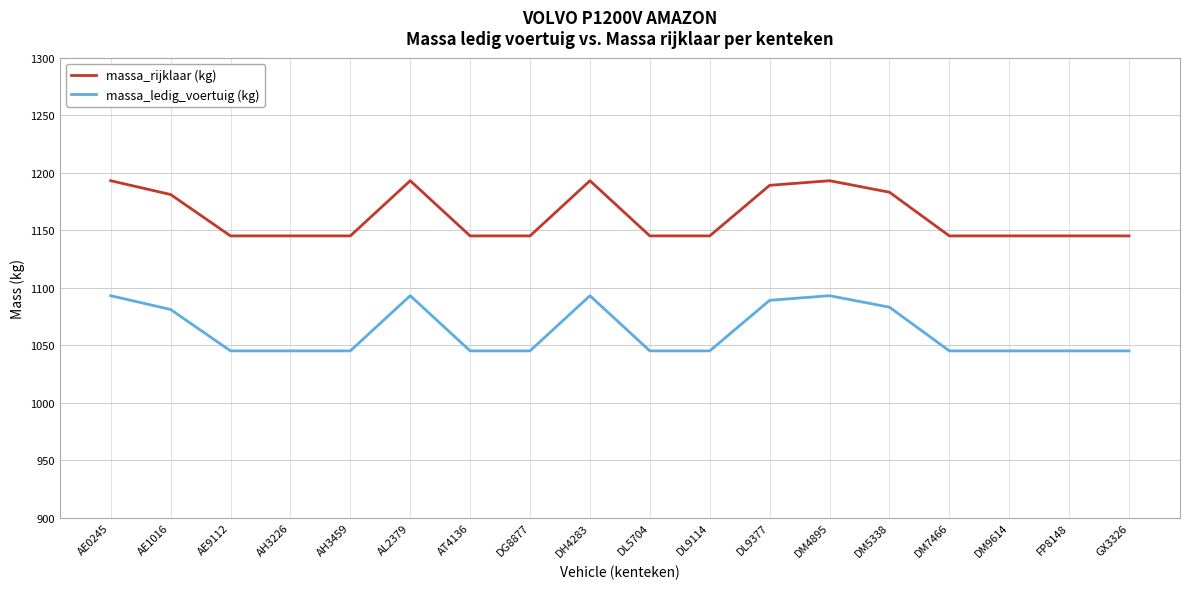

What is the total value across all series at DM7466?

2190